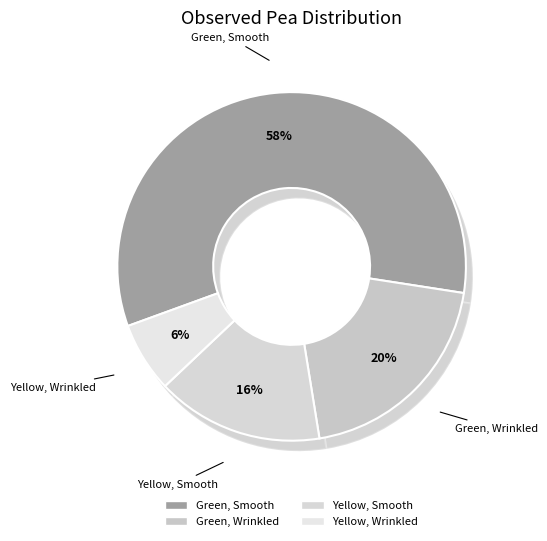

What is the largest slice in the pie chart?

Green, Smooth